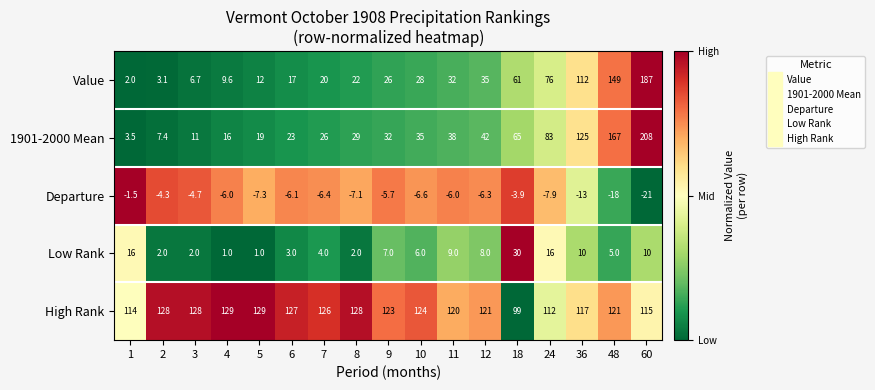

Which series has the largest total across all categories?

High Rank